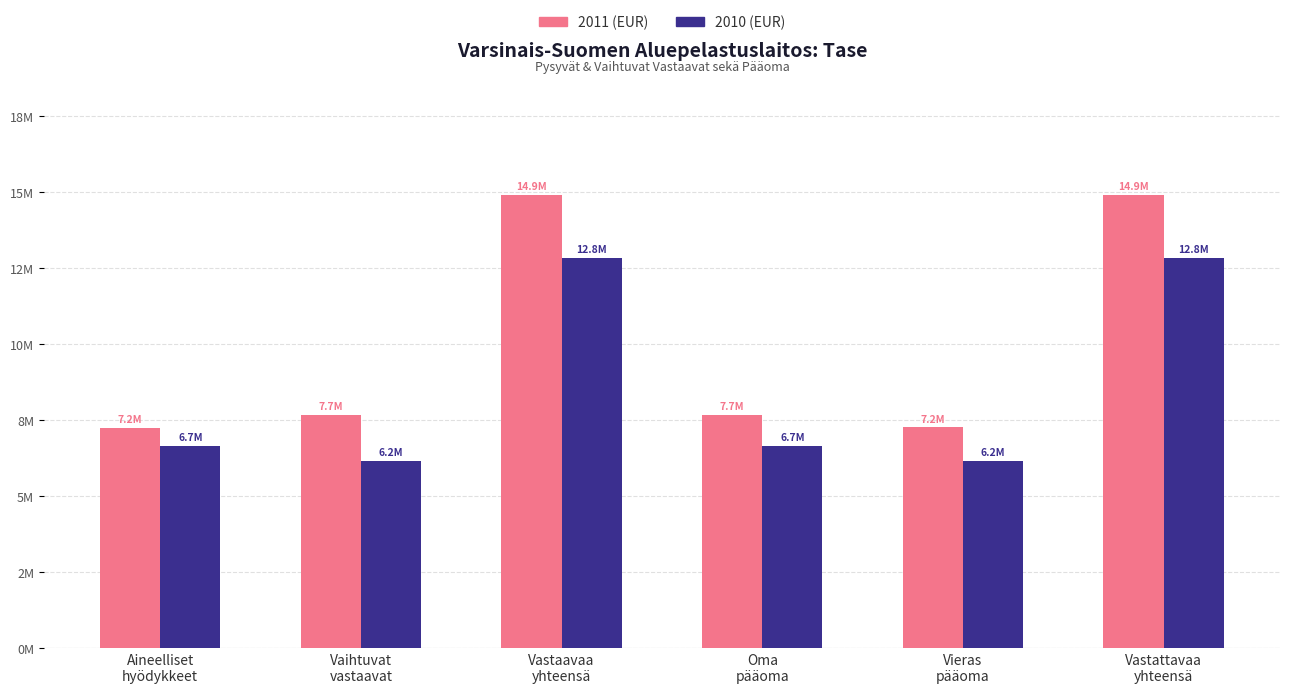

Does the chart contain stacked bars?

No